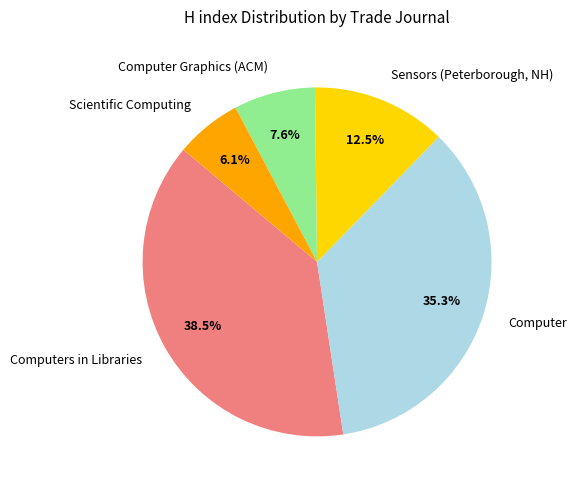

Is Scientific Computing the majority of the pie?

No